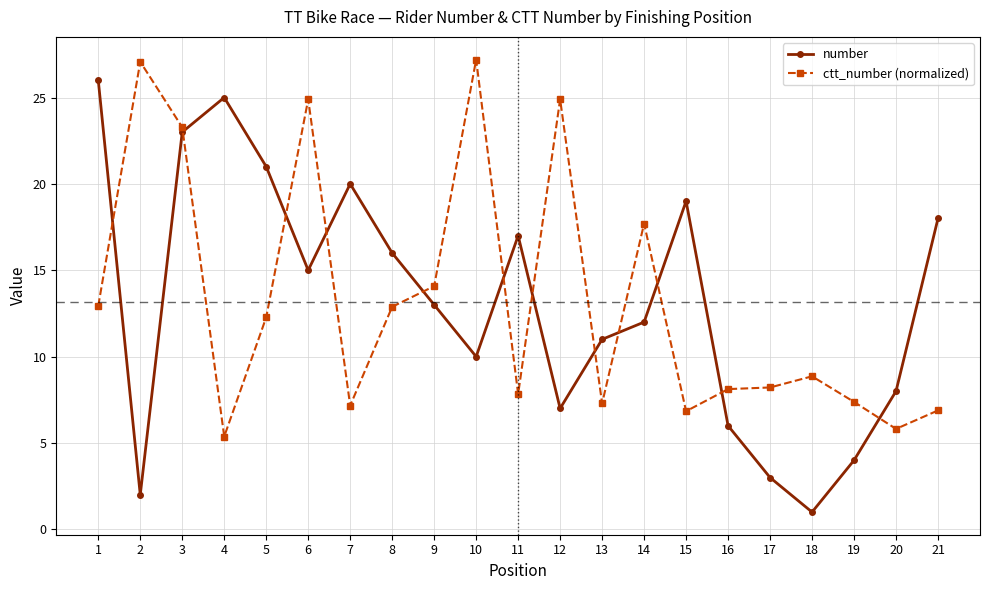

True or false: number has a value of 20.0 at 7.

True